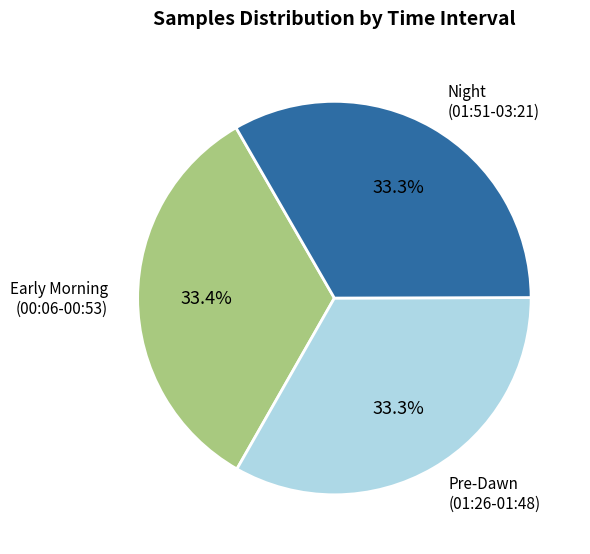

Does Early Morning (00:06-00:53) account for over 50% of the chart?

No